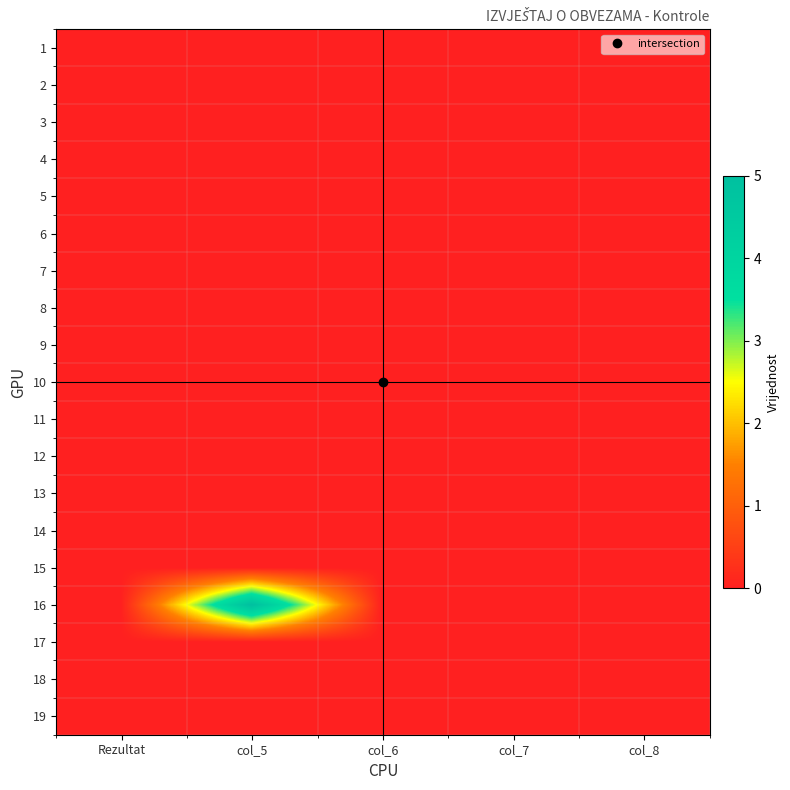

At how many categories does at least one series exceed 2?

1